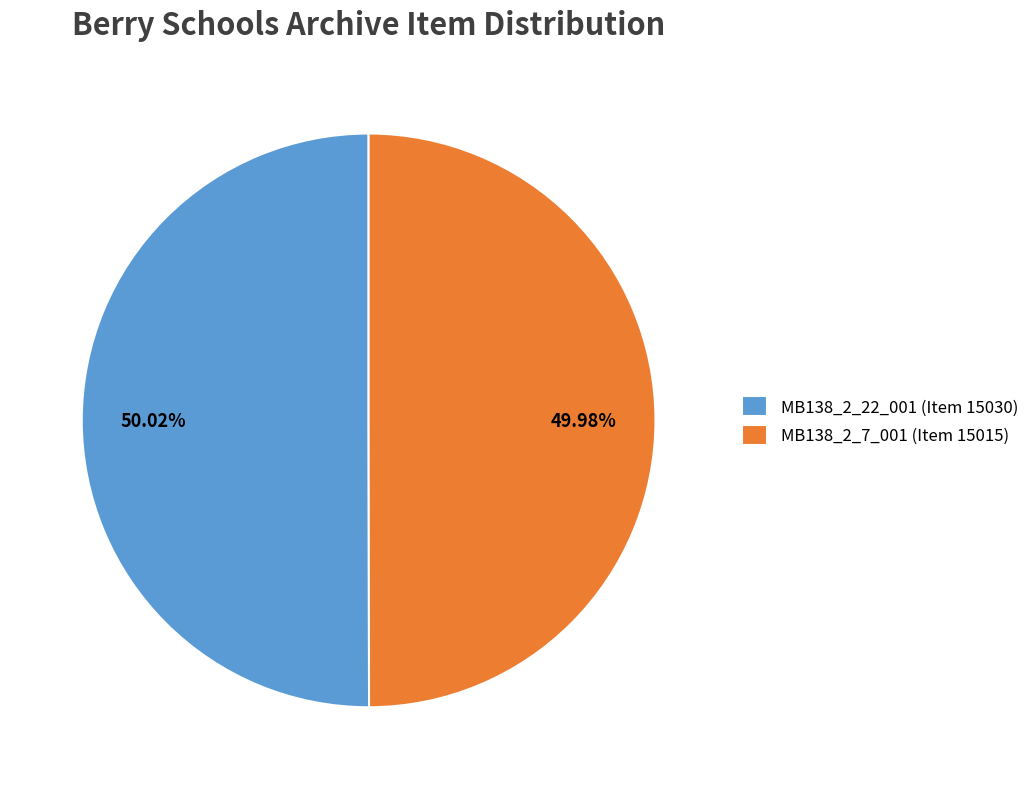

Approximately how many times larger is the value at MB138_2_22_001 (Item 15030) compared to MB138_2_7_001 (Item 15015)?

1.0